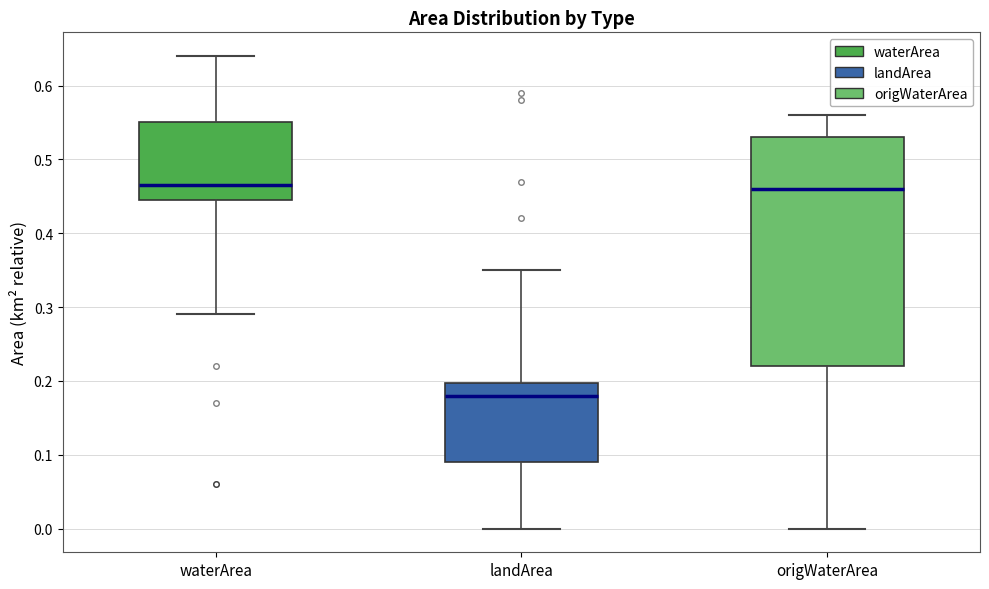

Reading left to right, read every box against the y-axis: the position of its median line, the range the box covers, and the ends of its whiskers. The values are not printed on the chart, so give them approximately, as read against the axis.

waterArea: median 0.47, box 0.45 to 0.55, whiskers 0.29 to 0.64
landArea: median 0.18, box 0.09 to 0.20, whiskers 0.00 to 0.35
origWaterArea: median 0.46, box 0.22 to 0.53, whiskers 0.00 to 0.56